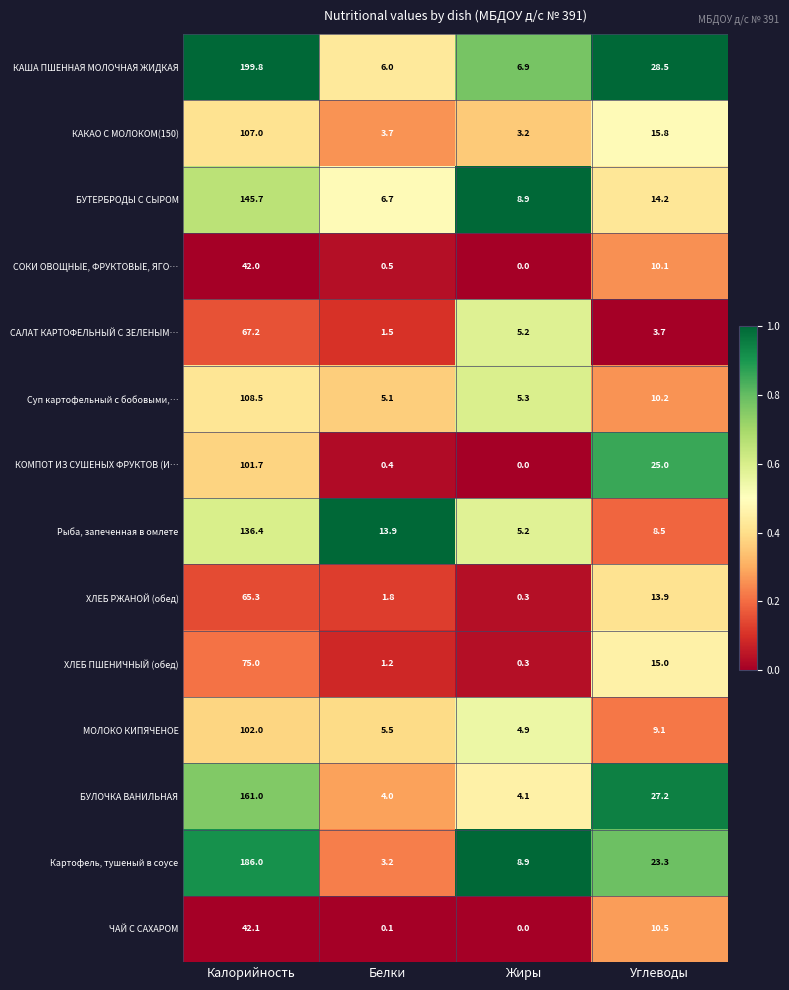

At Калорийность, list the series in order from largest to smallest.

КАША ПШЕННАЯ МОЛОЧНАЯ ЖИДКАЯ, Картофель, тушеный в соусе, БУЛОЧКА ВАНИЛЬНАЯ, БУТЕРБРОДЫ С СЫРОМ, Рыба, запеченная в омлете, Суп картофельный с бобовыми,…, КАКАО С МОЛОКОМ(150), МОЛОКО КИПЯЧЕНОЕ, КОМПОТ ИЗ СУШЕНЫХ ФРУКТОВ (И…, ХЛЕБ ПШЕНИЧНЫЙ (обед), САЛАТ КАРТОФЕЛЬНЫЙ С ЗЕЛЕНЫМ…, ХЛЕБ РЖАНОЙ (обед), ЧАЙ С САХАРОМ, СОКИ ОВОЩНЫЕ, ФРУКТОВЫЕ, ЯГО…